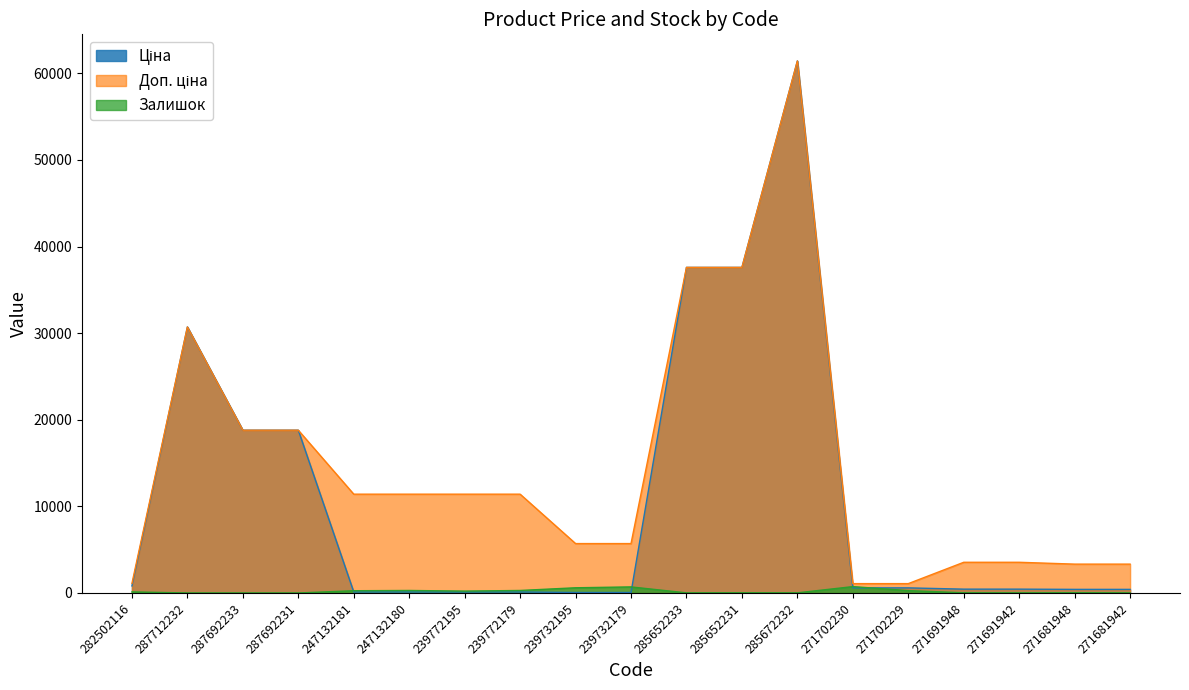

At which category is the sum across all series the highest?

285672232